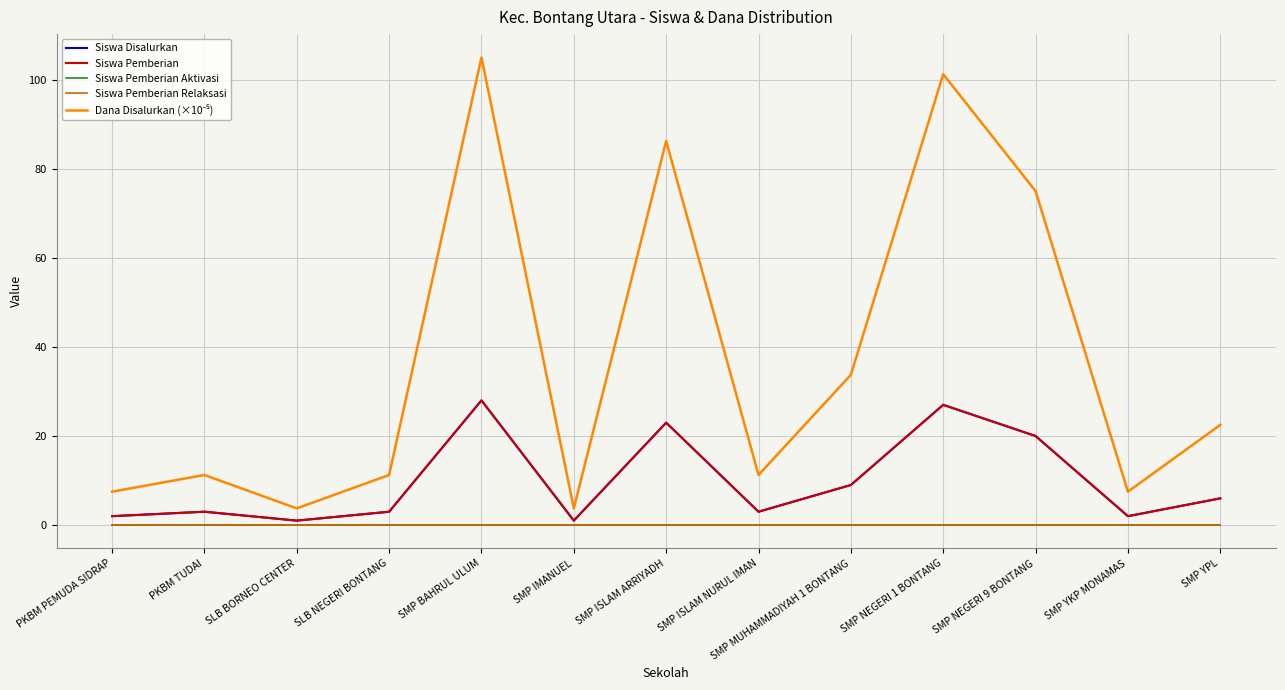

What position from the right is SMP NEGERI 9 BONTANG?

3